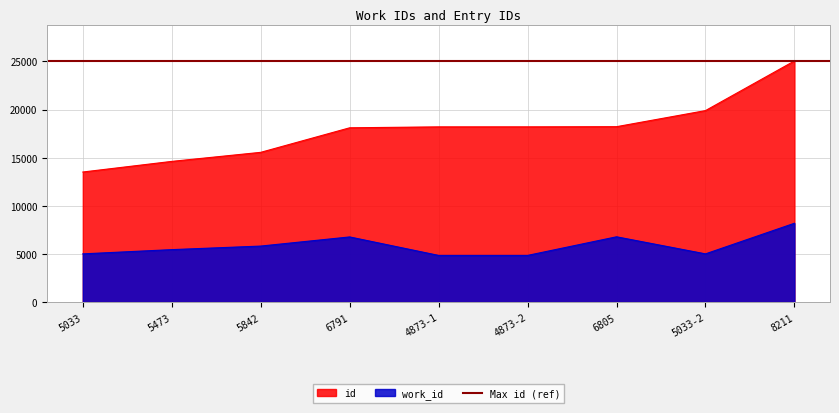

True or false: id and work_id cross at least once.

False